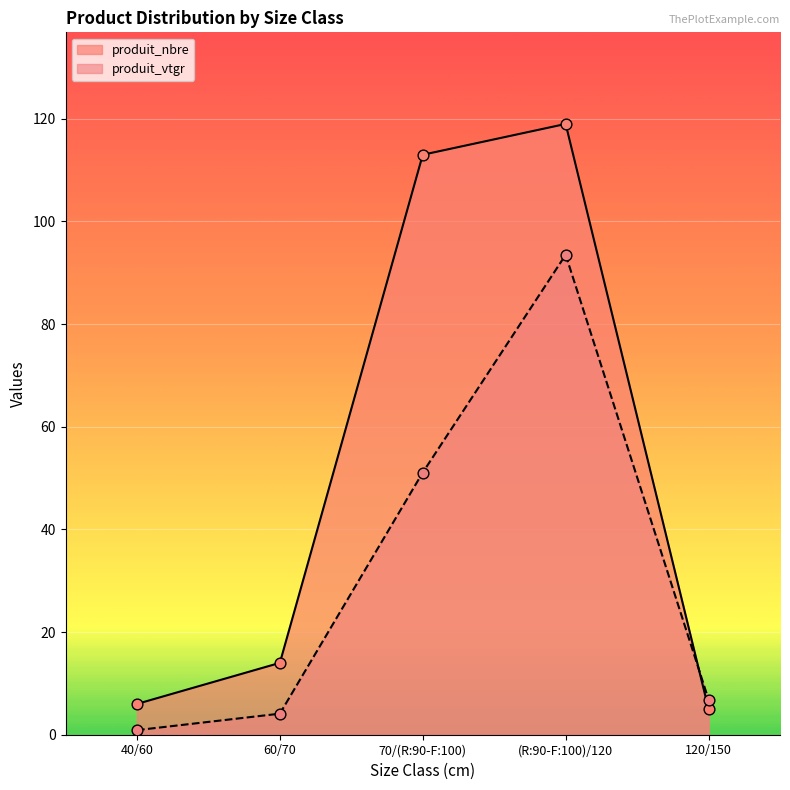

What are all the series names shown in the legend?

produit_nbre, produit_vtgr